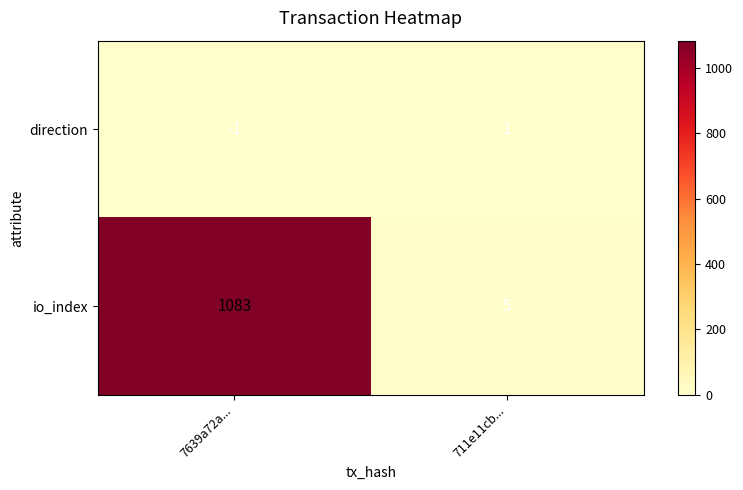

Is it true that direction equals -1 at 7639a72a...?

True